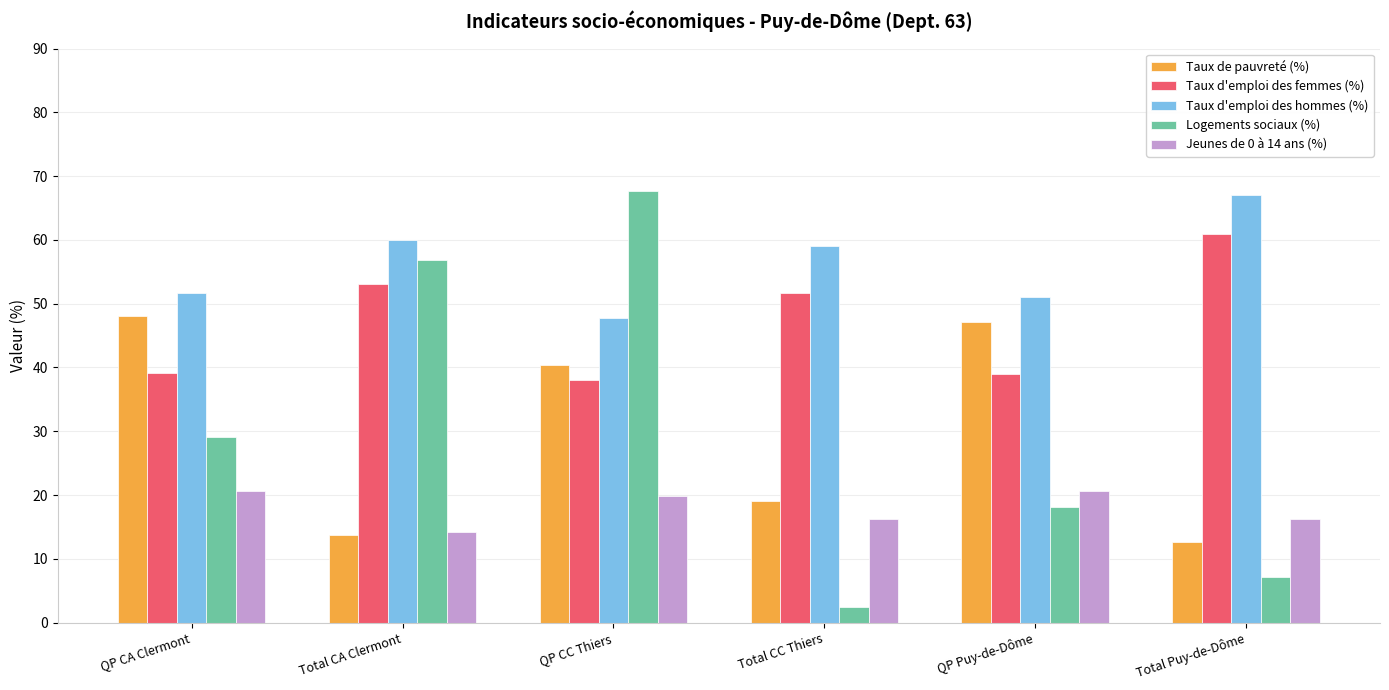

How many bars are there in total?

30